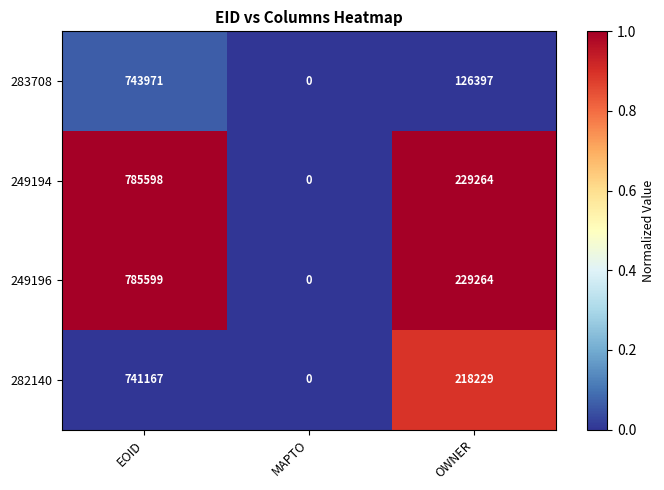

List the labels in order of 283708 value, smallest first.

MAPTO, OWNER, EOID